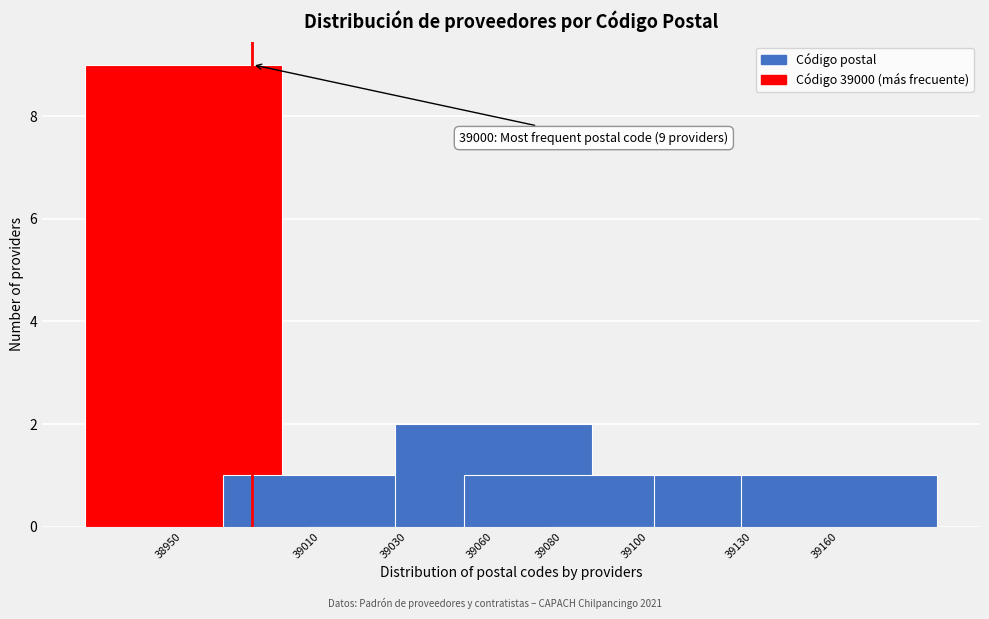

Reading left to right, transcribe all the data shown in this chart.

38950=9	39010=1	39030=0	39060=2	39080=1	39100=0	39130=1	39160=1